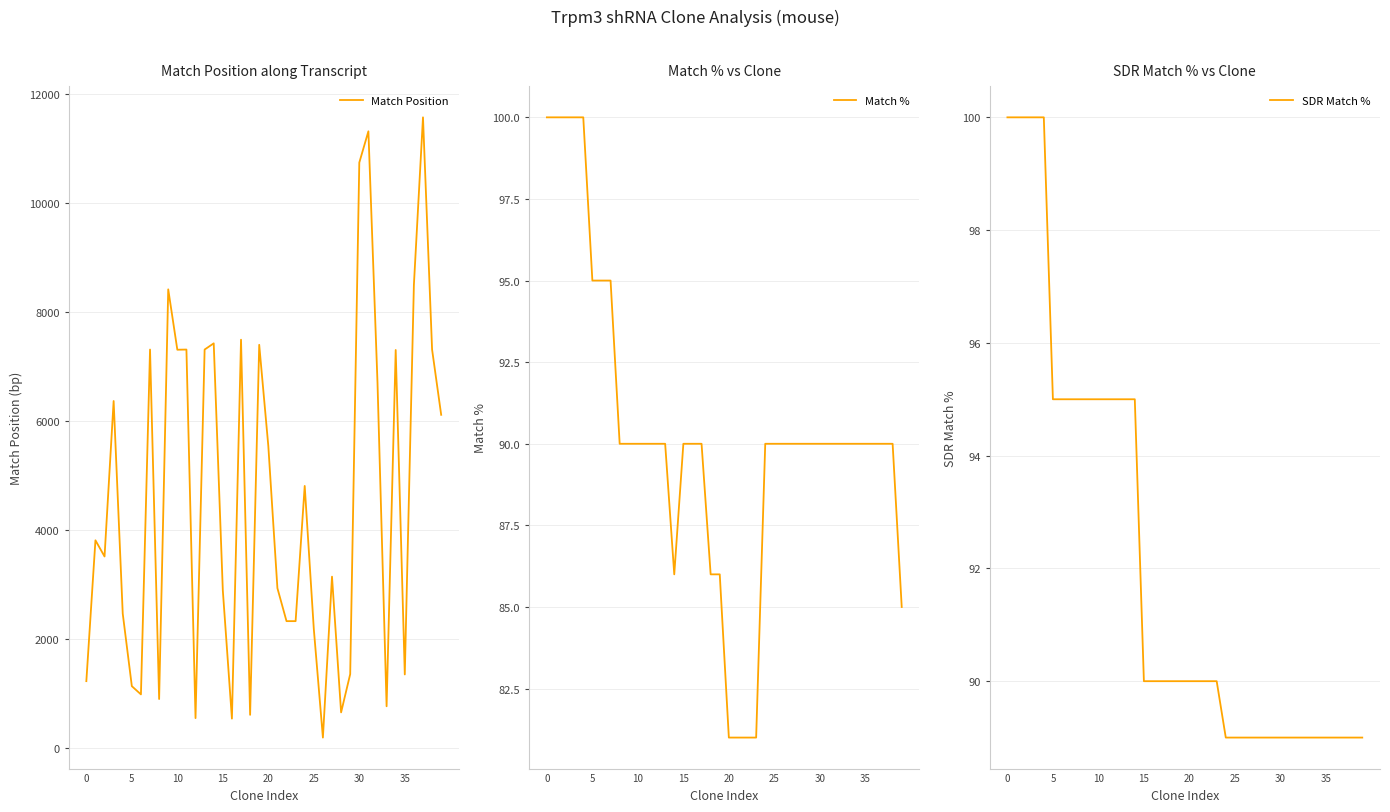

What is the sum of the Match % values at 15 and 14?

176